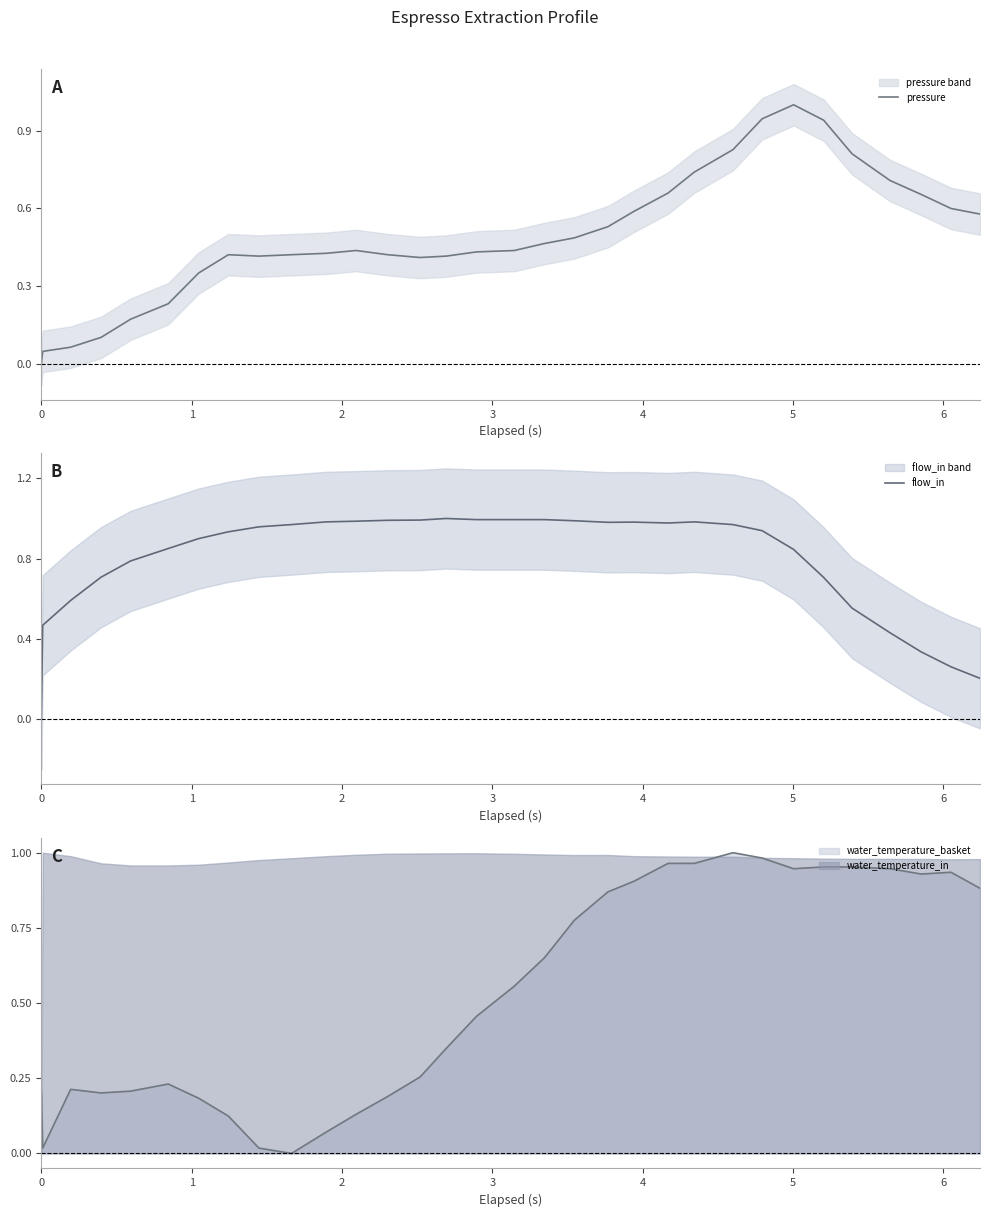

Count the number of categories in the chart.

32